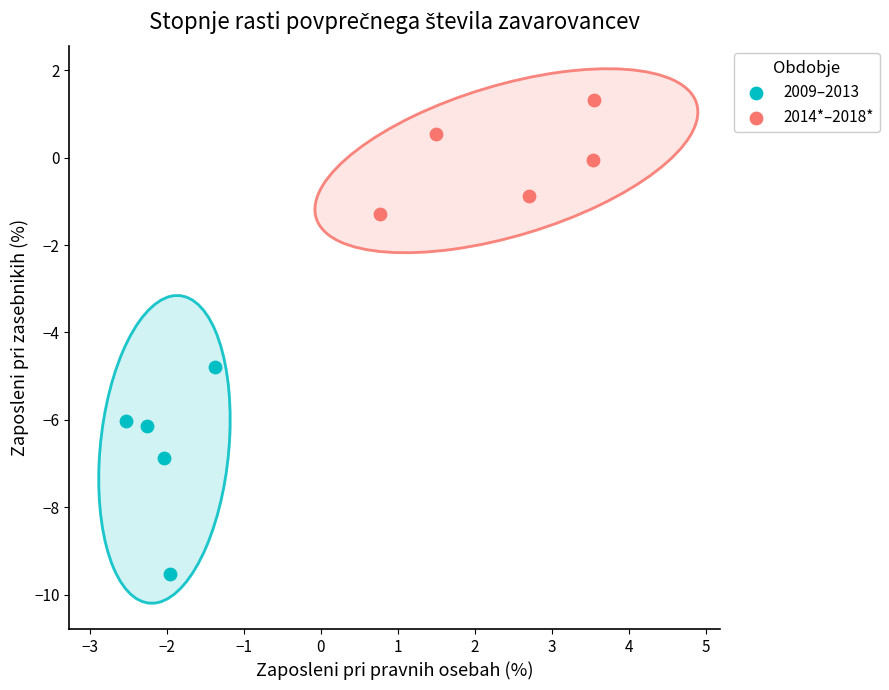

Which series reaches the maximum Y coordinate?

2014*–2018*